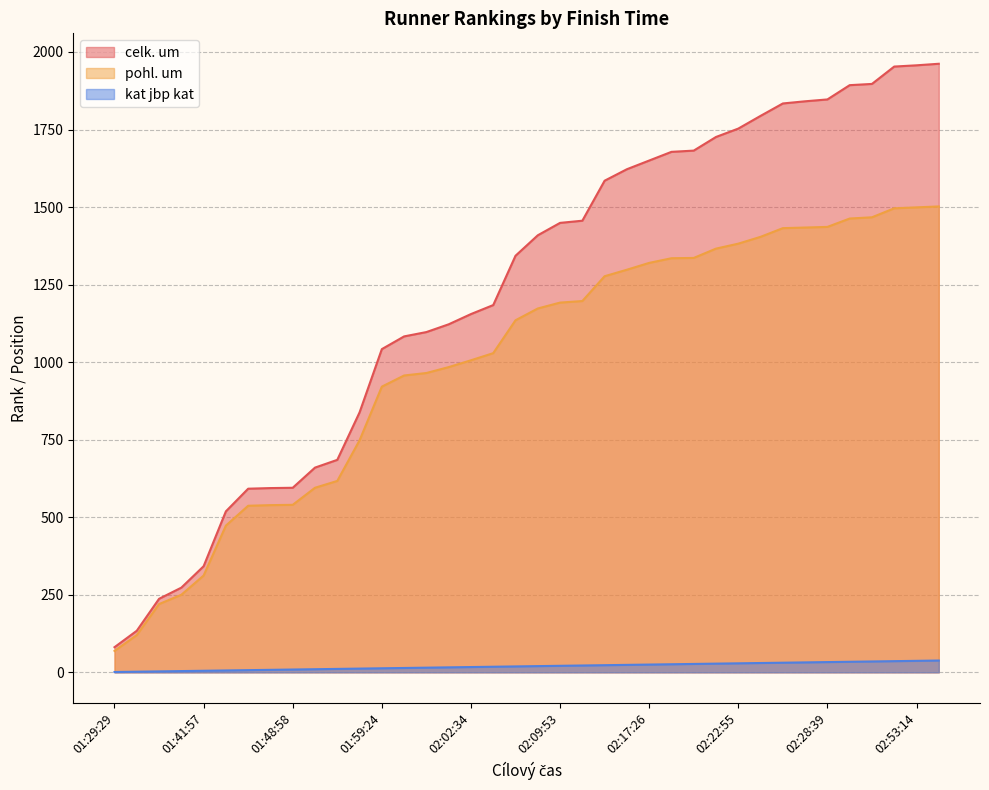

What is the sum of all celk. um values?

46564